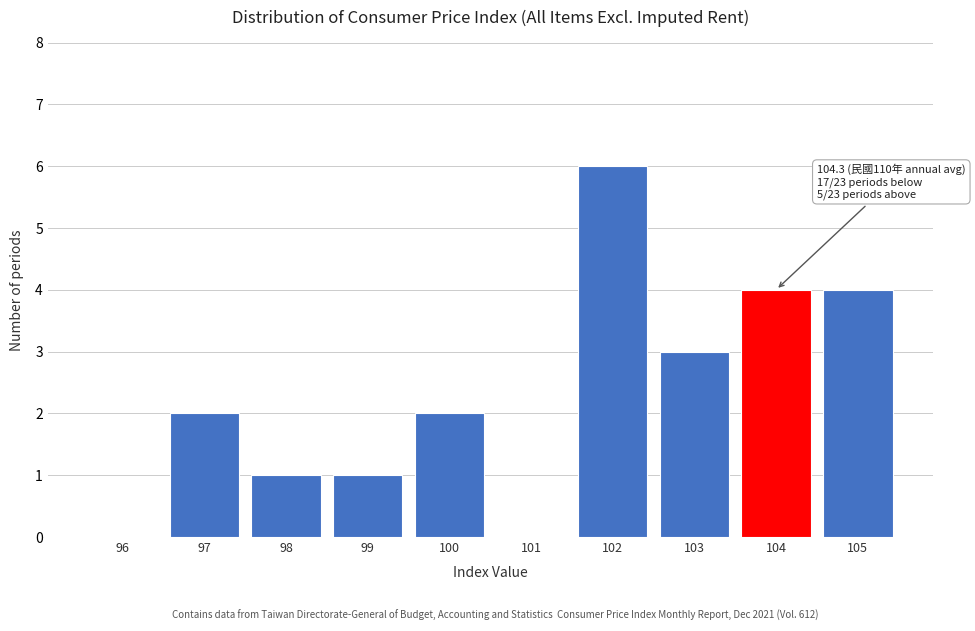

Reading right to left, what are all the values shown in this chart?

105=4	104=4	103=3	102=6	101=0	100=2	99=1	98=1	97=2	96=0